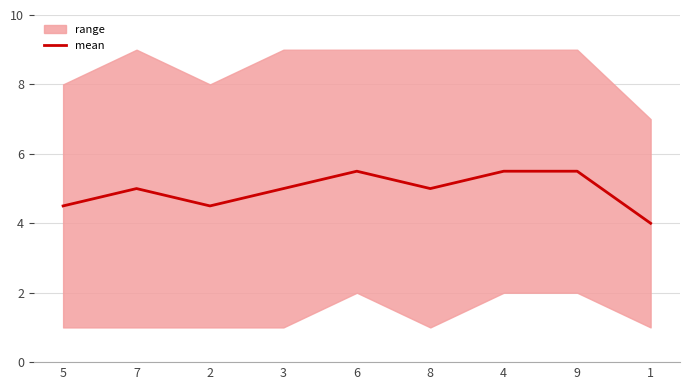

Is this an area chart (filled region under the line)?

No